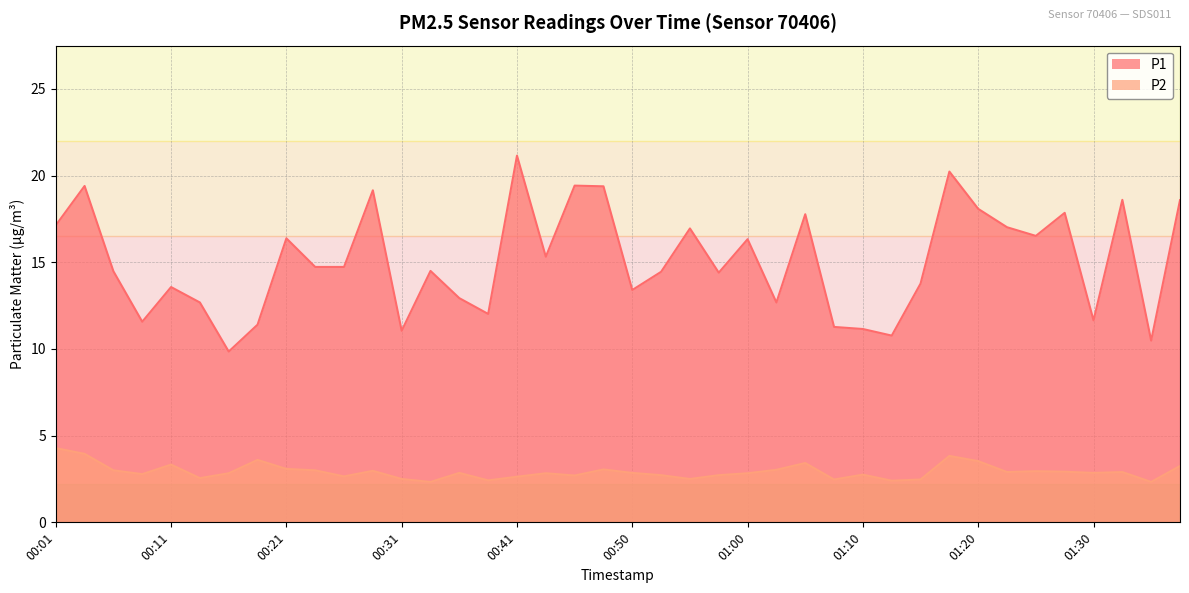

Is the value of P1 at 00:48 greater than the value of P2 at 00:58?

Yes